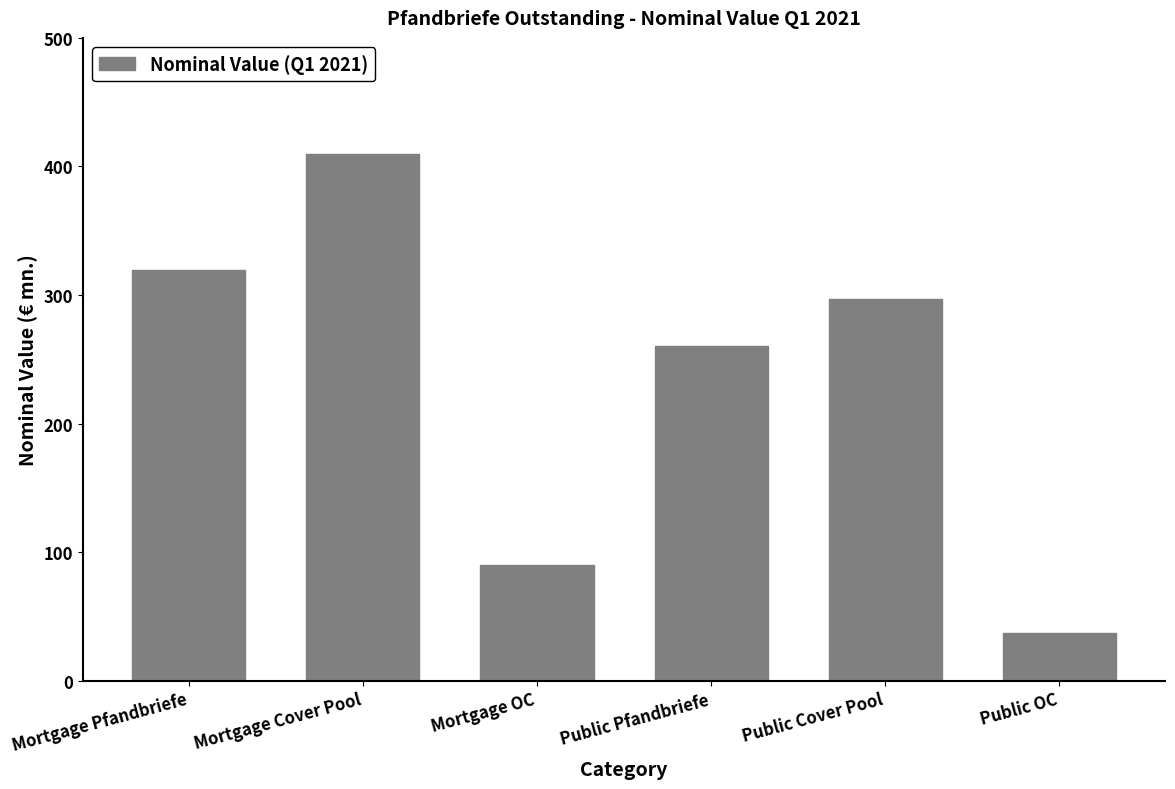

What is the ratio of the value at Mortgage OC to the value at Public Pfandbriefe?

0.3